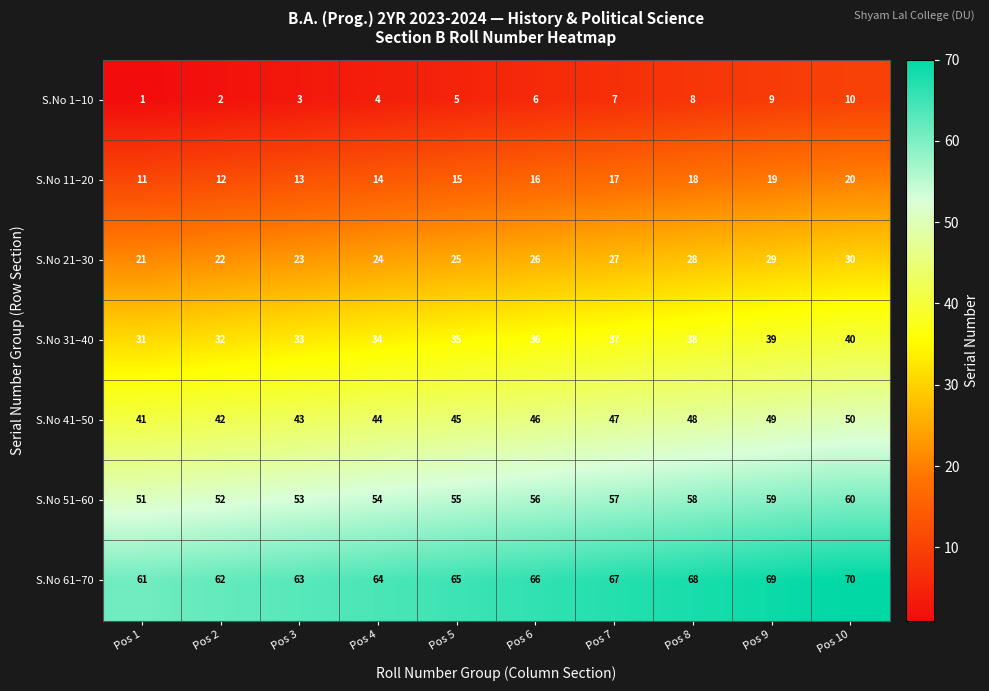

At which label is S.No 11–20 closest to 15?

Pos 5